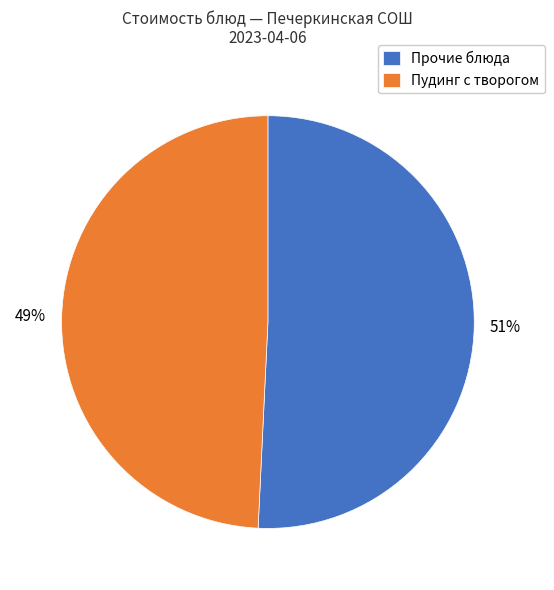

True or false: Прочие блюда accounts for 51% of the total.

True